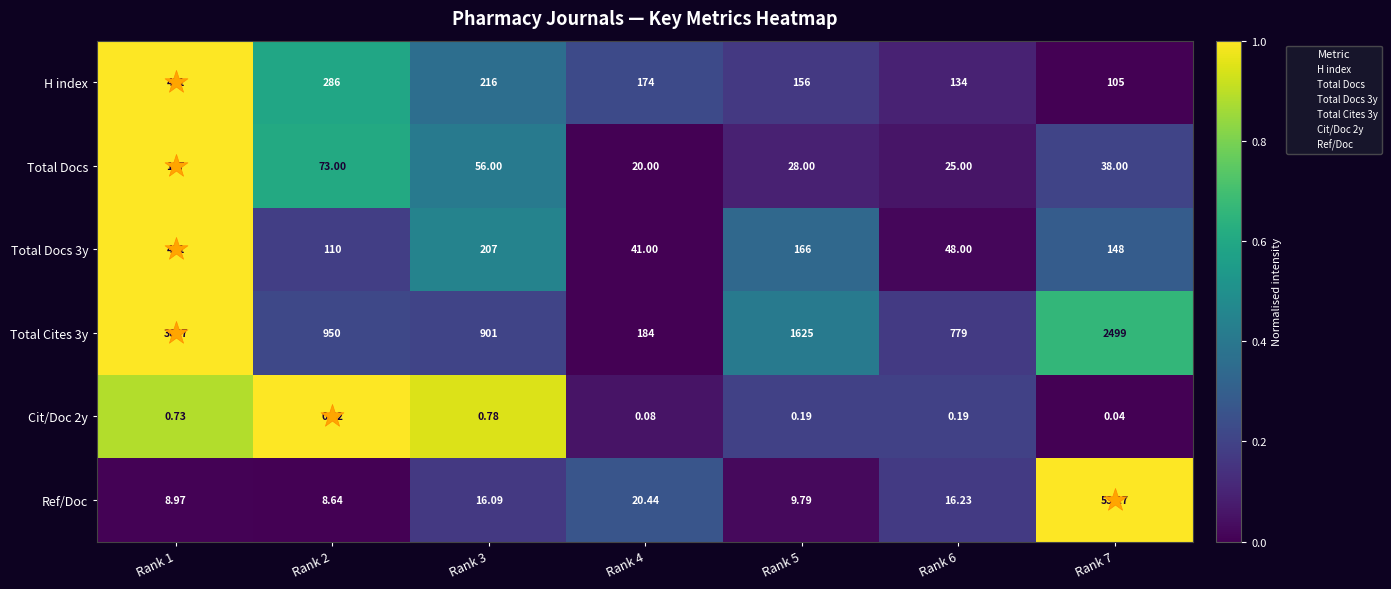

Reading left to right, extract all data points from this chart.

H index: Rank 1=411.0	Rank 2=286.0	Rank 3=216.0	Rank 4=174.0	Rank 5=156.0	Rank 6=134.0	Rank 7=105.0
Total Docs: Rank 1=107.0	Rank 2=73.0	Rank 3=56.0	Rank 4=20.0	Rank 5=28.0	Rank 6=25.0	Rank 7=38.0
Total Docs 3y: Rank 1=411.0	Rank 2=110.0	Rank 3=207.0	Rank 4=41.0	Rank 5=166.0	Rank 6=48.0	Rank 7=148.0
Total Cites 3y: Rank 1=3687.0	Rank 2=950.0	Rank 3=901.0	Rank 4=184.0	Rank 5=1625.0	Rank 6=779.0	Rank 7=2499.0
Cit/Doc 2y: Rank 1=0.7	Rank 2=0.8	Rank 3=0.8	Rank 4=0.1	Rank 5=0.2	Rank 6=0.2	Rank 7=0.0
Ref/Doc: Rank 1=9.0	Rank 2=8.6	Rank 3=16.1	Rank 4=20.4	Rank 5=9.8	Rank 6=16.2	Rank 7=53.2